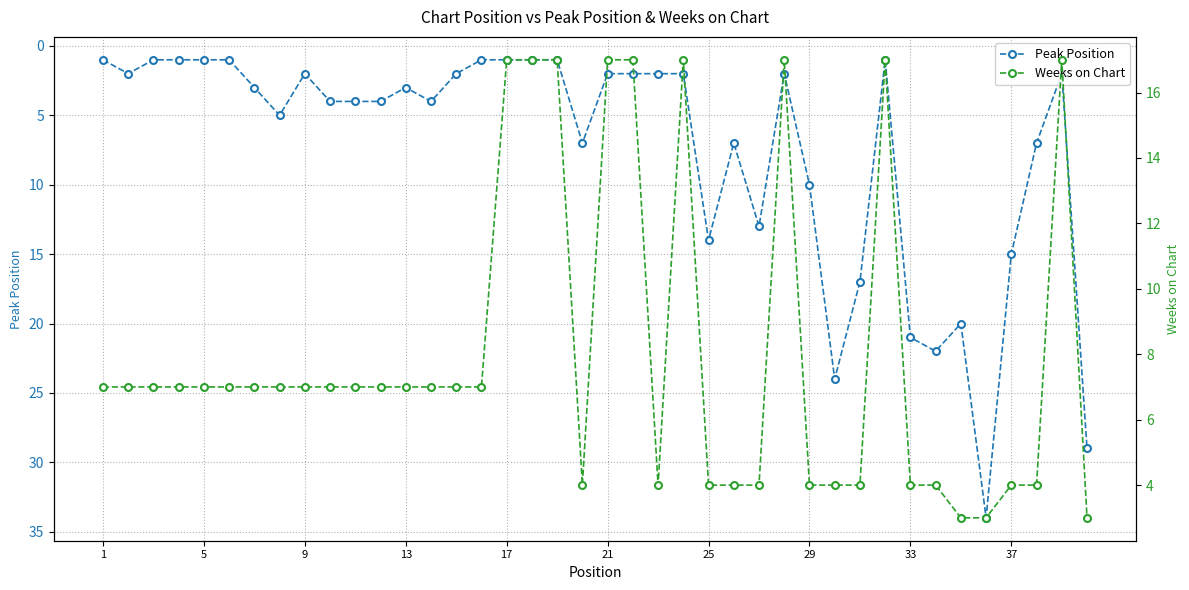

Which series has the largest total across all categories?

Weeks on Chart